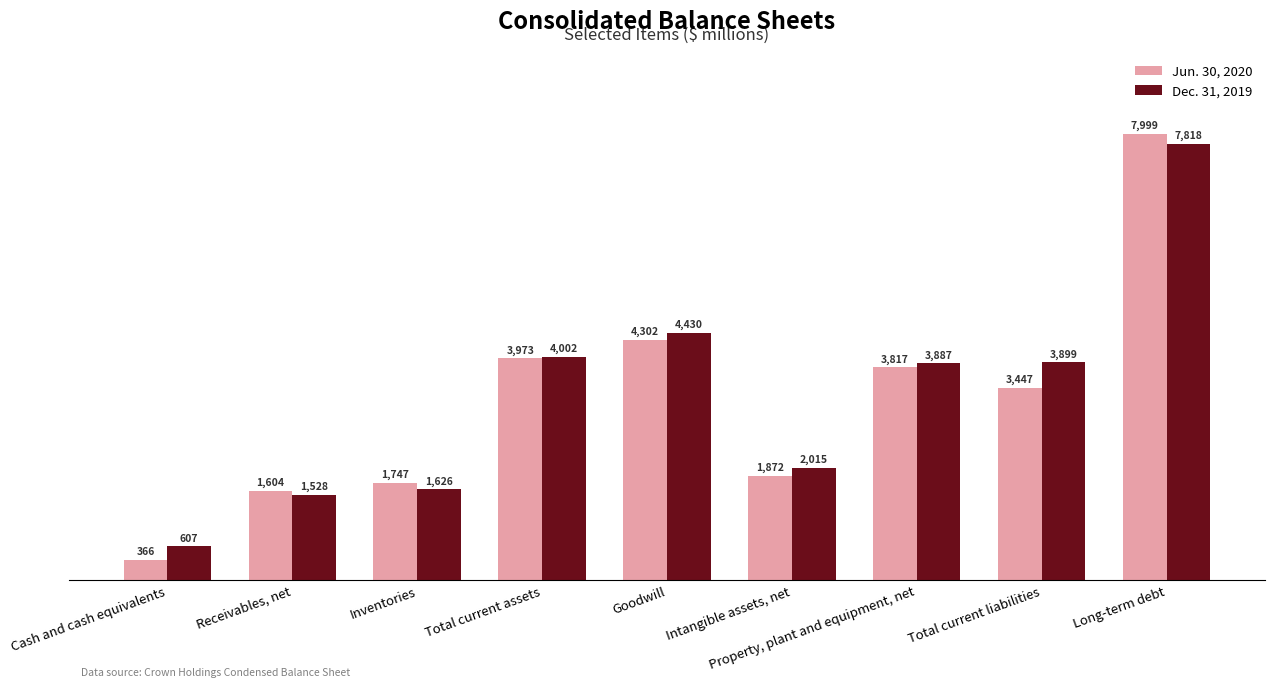

Is the value of Jun. 30, 2020 at Goodwill greater than the value of Dec. 31, 2019 at Cash and cash equivalents?

Yes